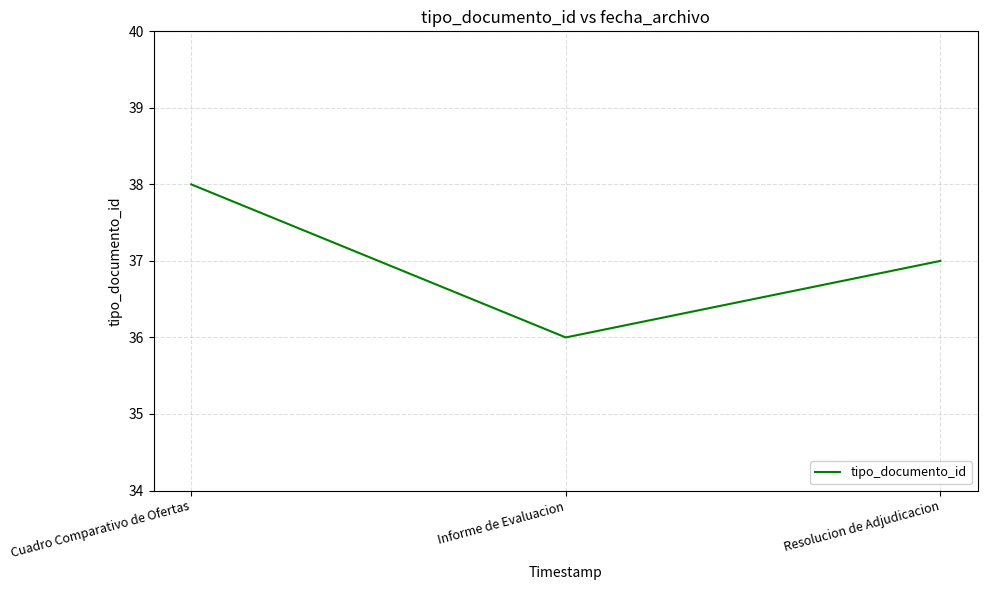

What is the change in value from Cuadro Comparativo de Ofertas to Resolucion de Adjudicacion?

-1